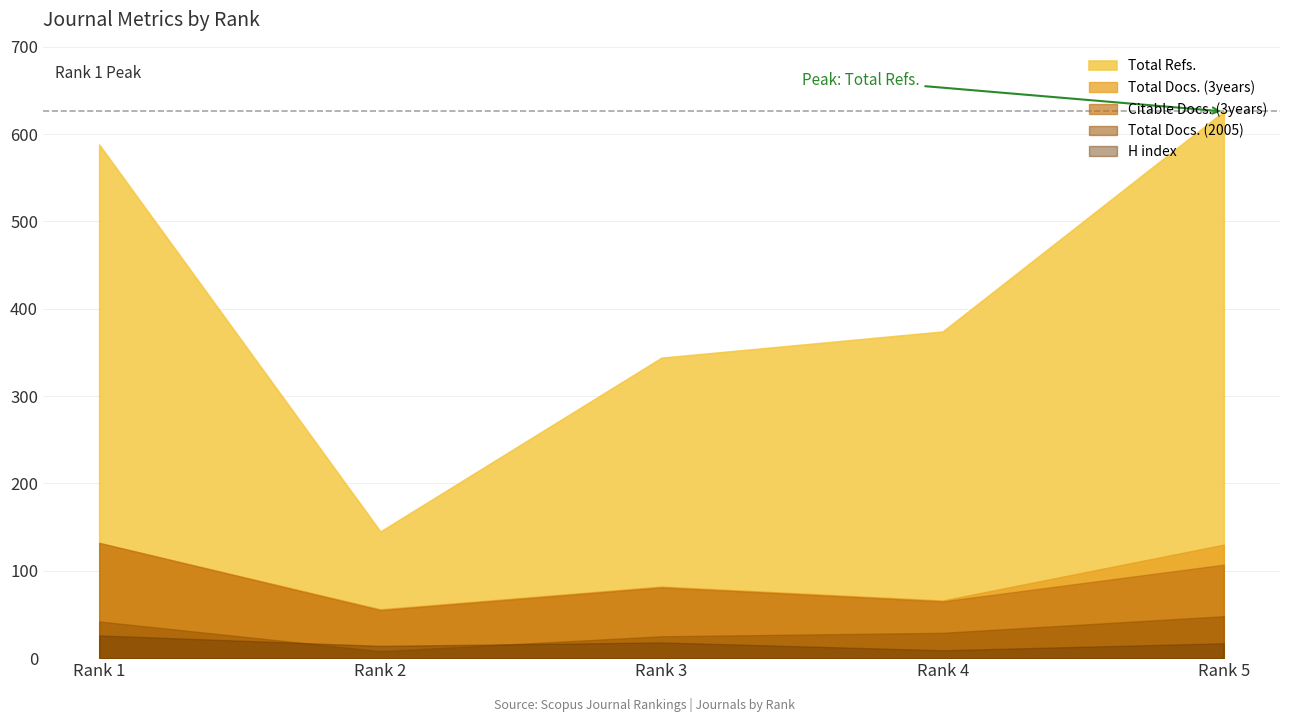

Reading left to right, transcribe all the data shown in this chart.

H index: 26	14	18	9	17
Total Docs. (2005): 42	8	25	29	48
Total Docs. (3years): 132	56	82	66	130
Total Refs.: 588	145	344	374	626
Citable Docs. (3years): 132	55	81	65	107